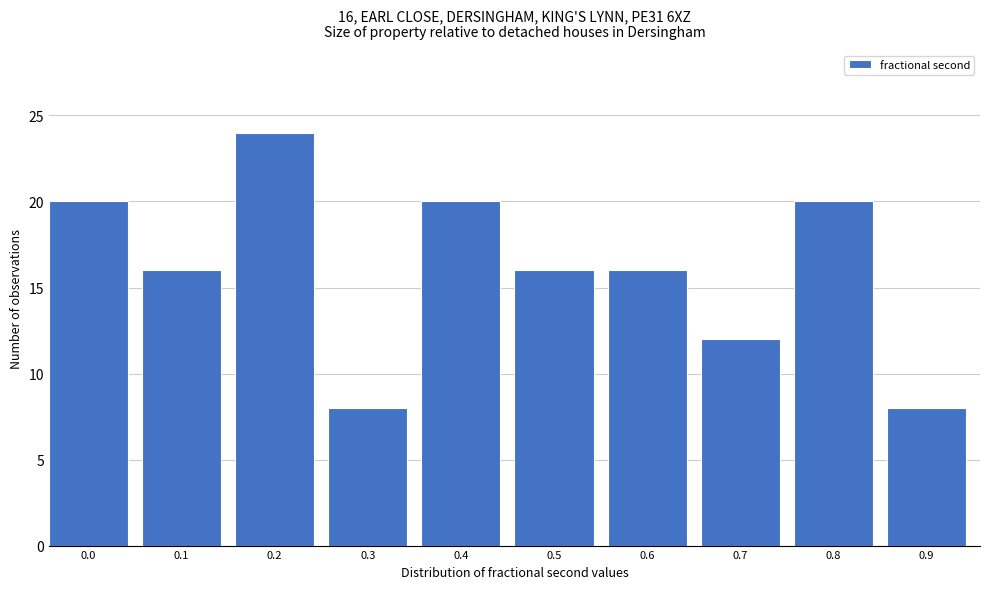

Reading right to left, transcribe all the data shown in this chart.

8	20	12	16	16	20	8	24	16	20